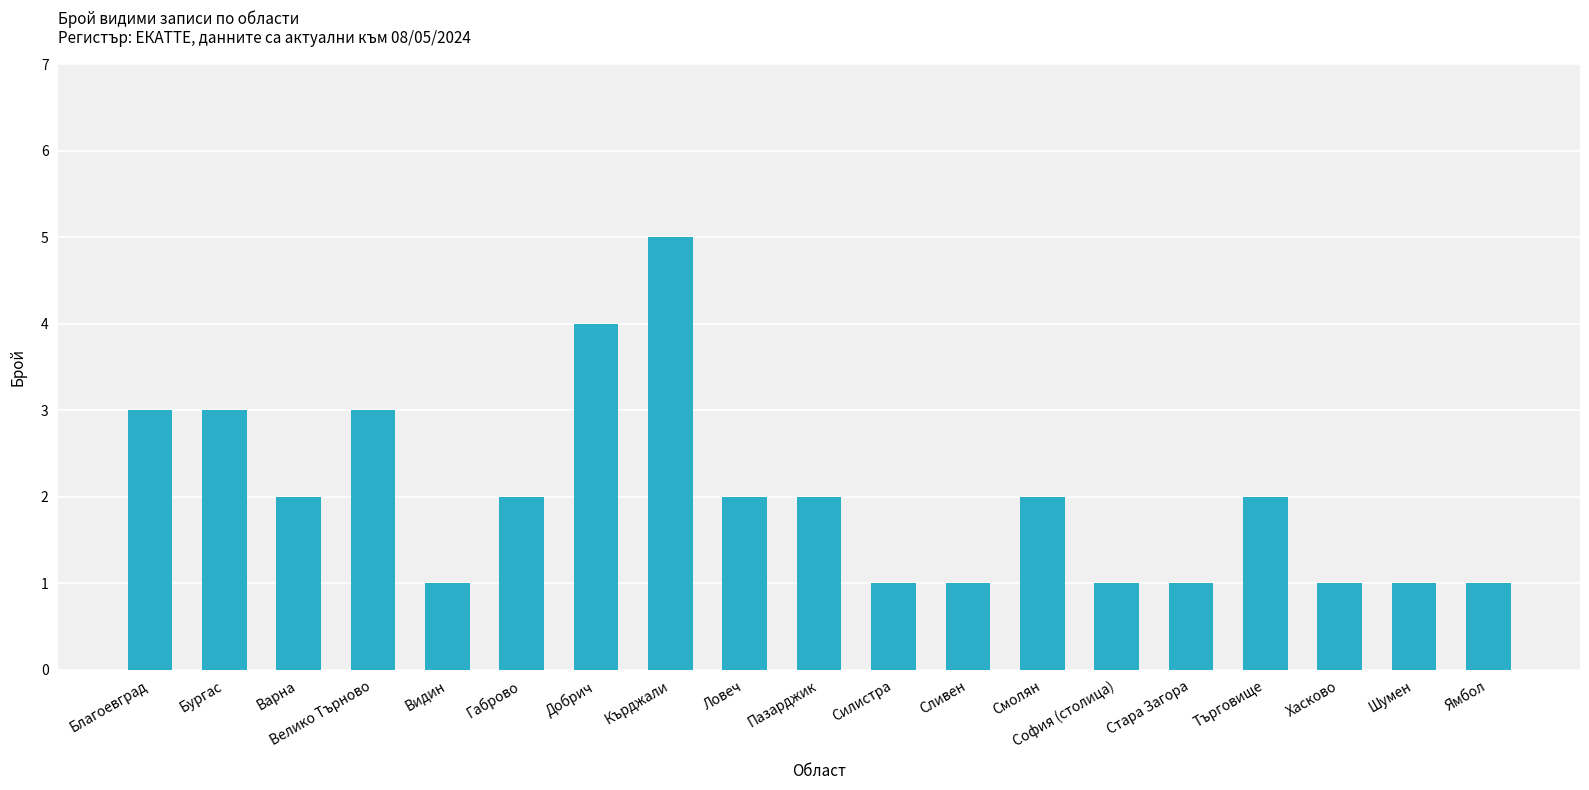

What is the value of the 12th bar from the left?

1